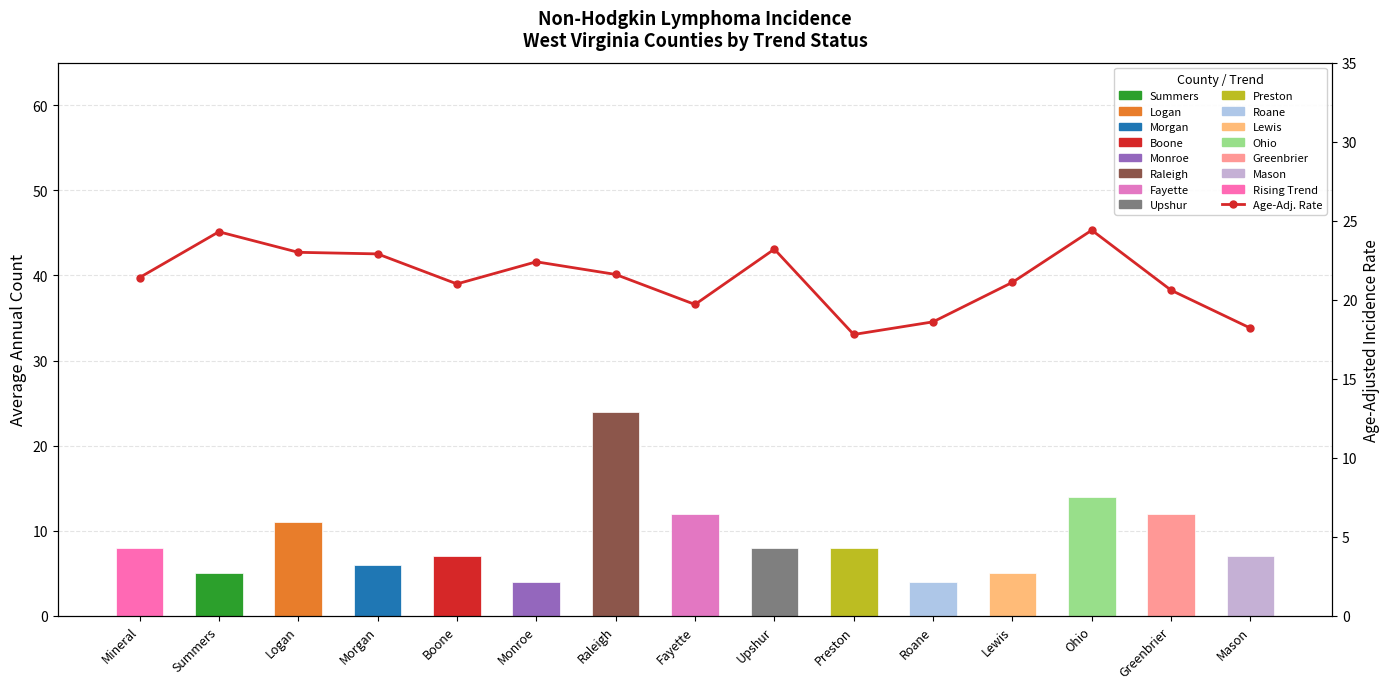

How many categories are shown in the chart?

15